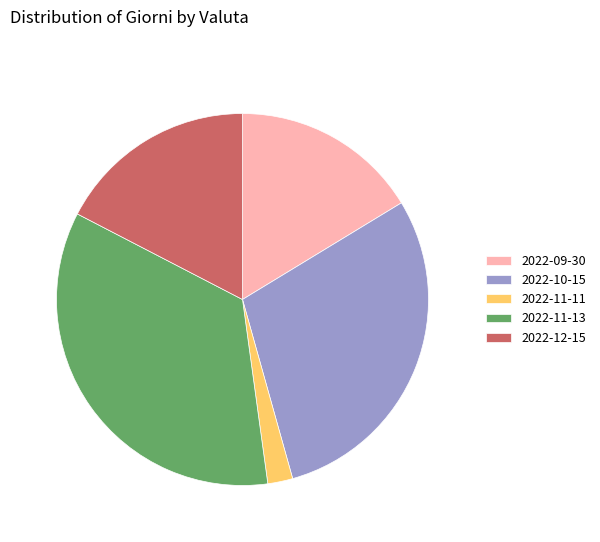

Rank the categories by value from highest to lowest.

2022-11-13, 2022-10-15, 2022-12-15, 2022-09-30, 2022-11-11